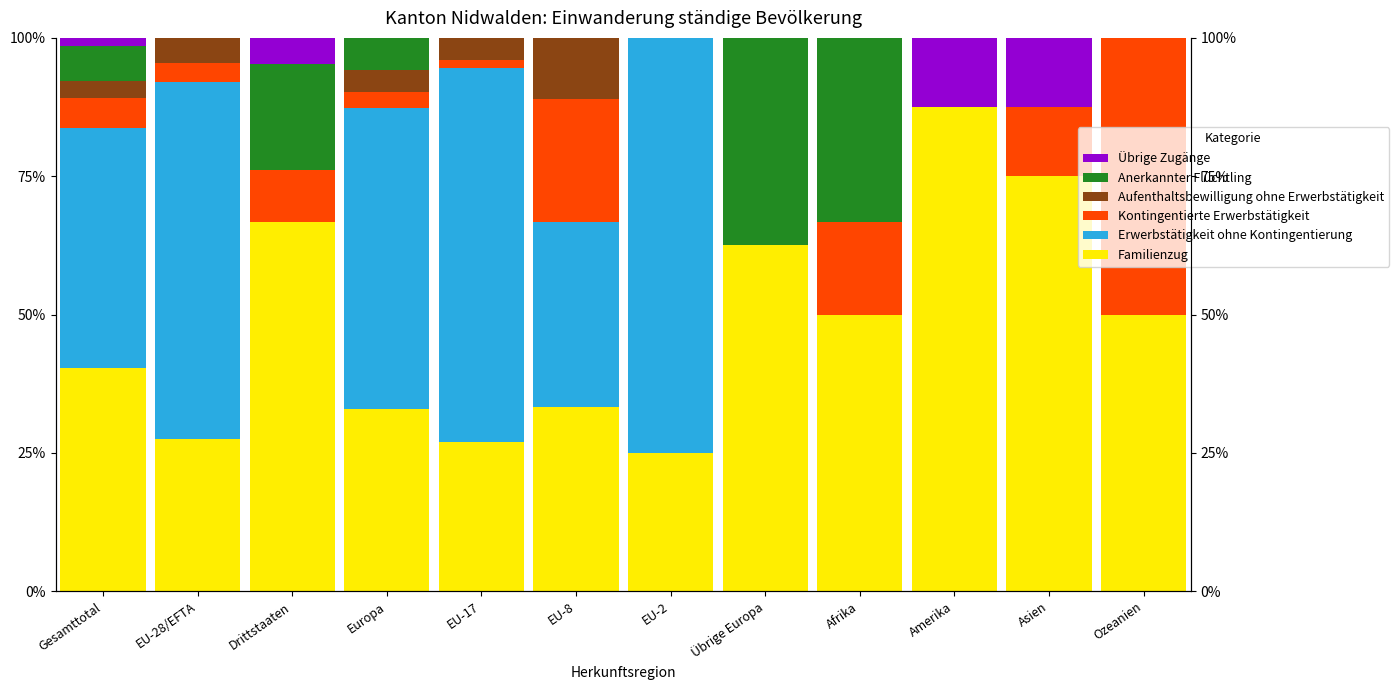

What are all the series names shown in the legend?

Familienzug, Erwerbstätigkeit ohne Kontingentierung, Kontingentierte Erwerbstätigkeit, Aufenthaltsbewilligung ohne Erwerbstätigkeit, Anerkannter Flüchtling, Übrige Zugänge